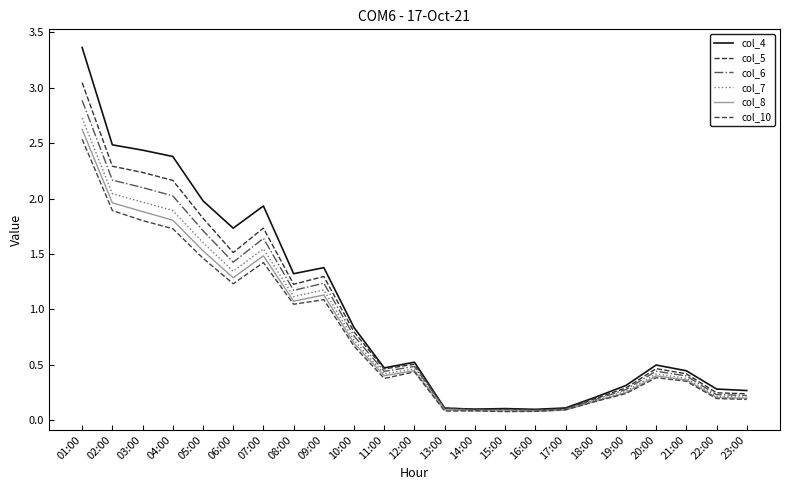

Does the chart display data point markers on the line(s)?

No